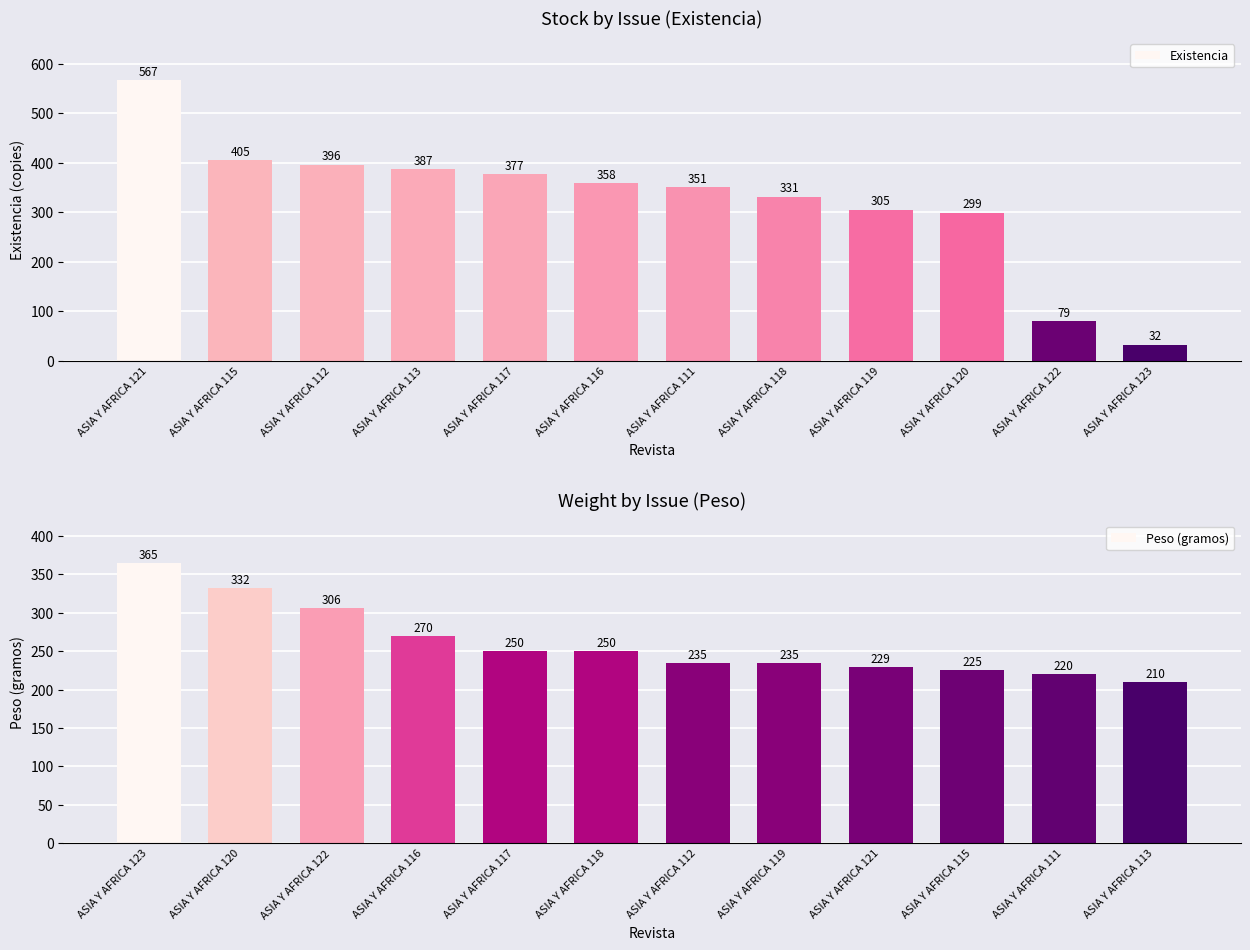

What is the maximum value shown in the chart?

567